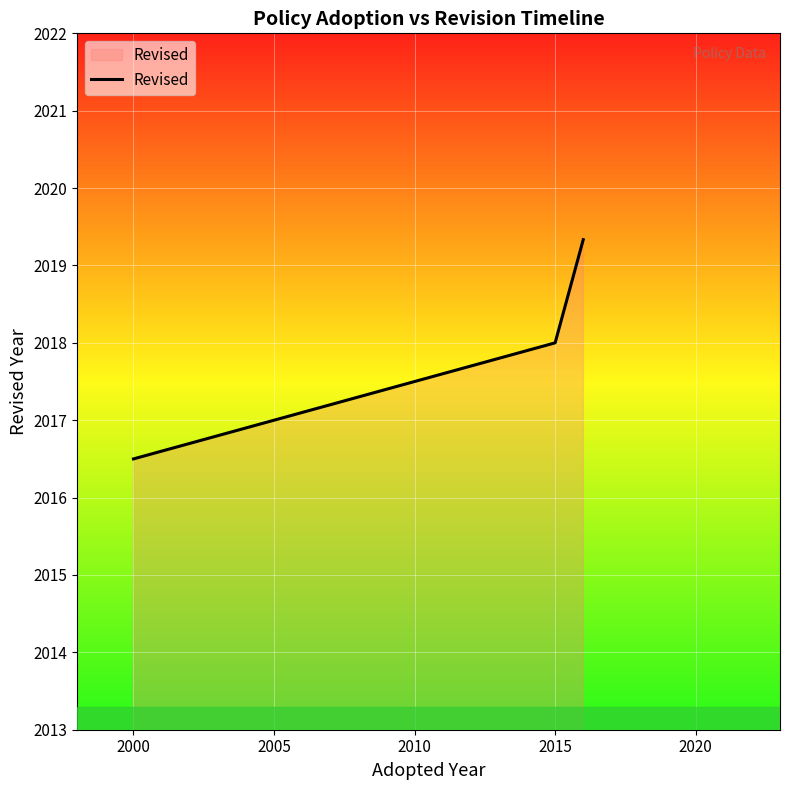

Does the chart have visible grid lines?

Yes